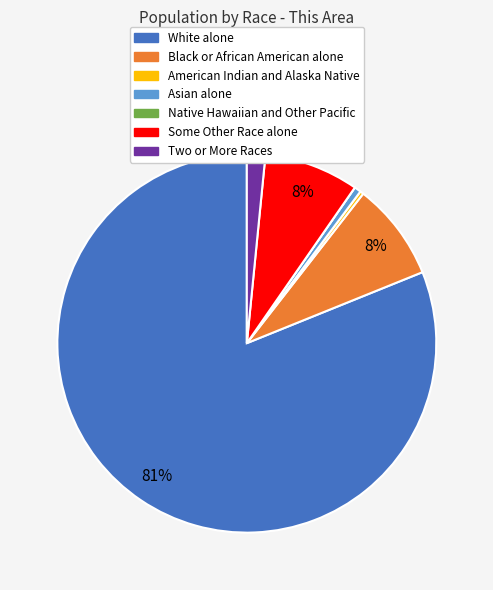

Which category has the biggest portion of the pie?

White alone